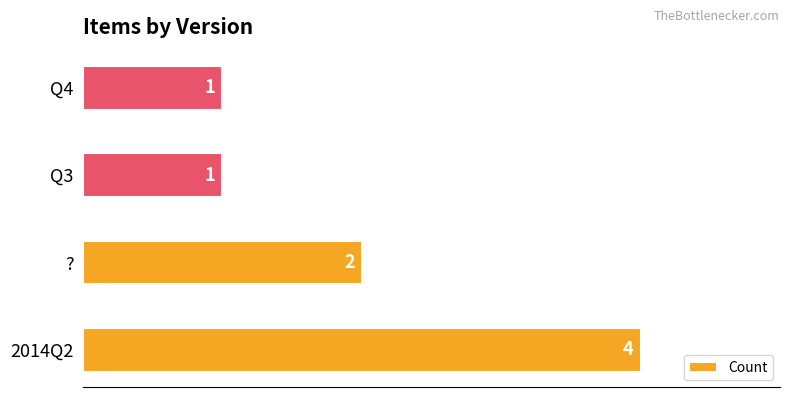

What is the ratio of the value at ? to the value at Q4?

2.0